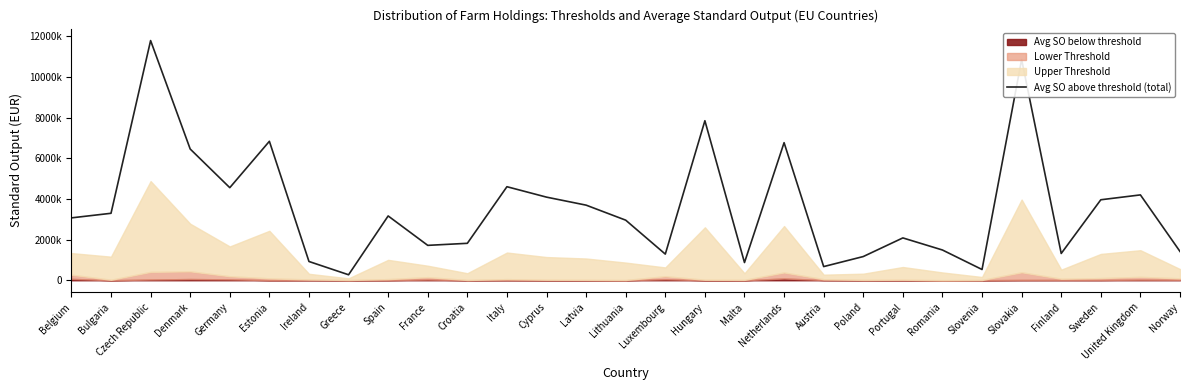

What position from the left is Slovenia?

24